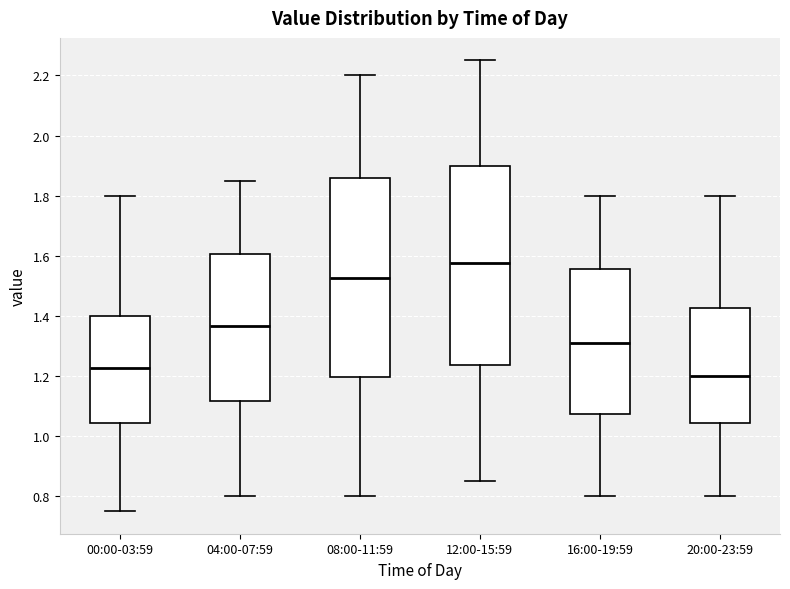

Which box has the lowest median line?

20:00-23:59